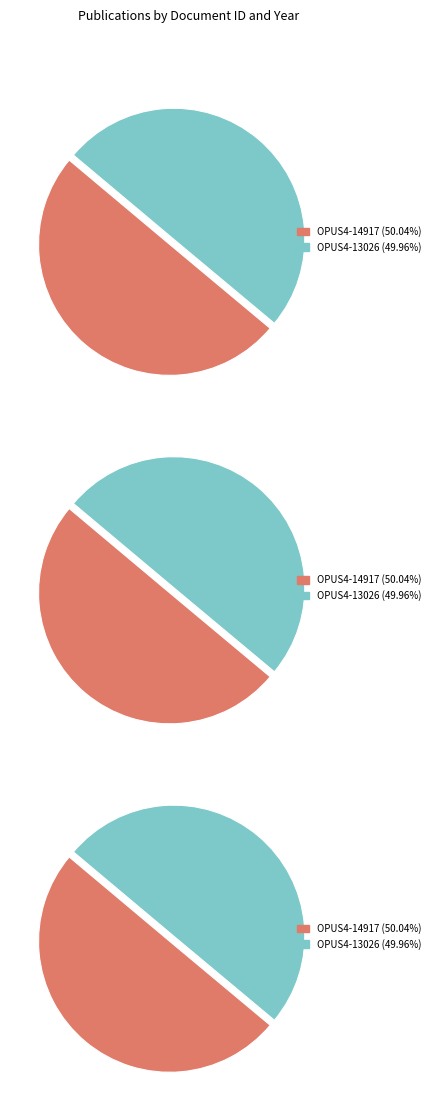

Which has a higher value, OPUS4-14917 (2015) or OPUS4-13026 (2012)?

OPUS4-14917 (2015)